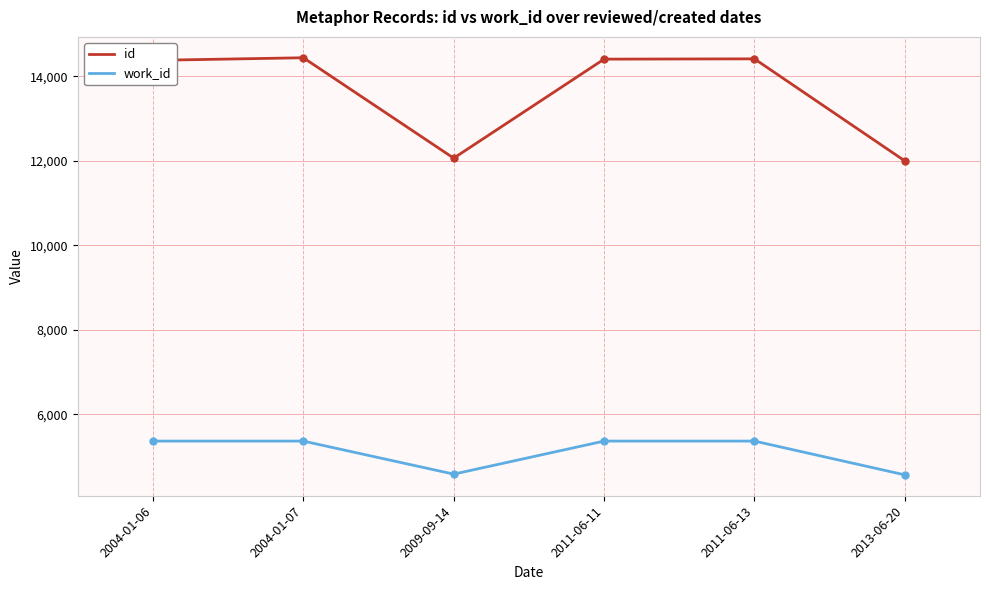

Count the number of data series in this chart.

2